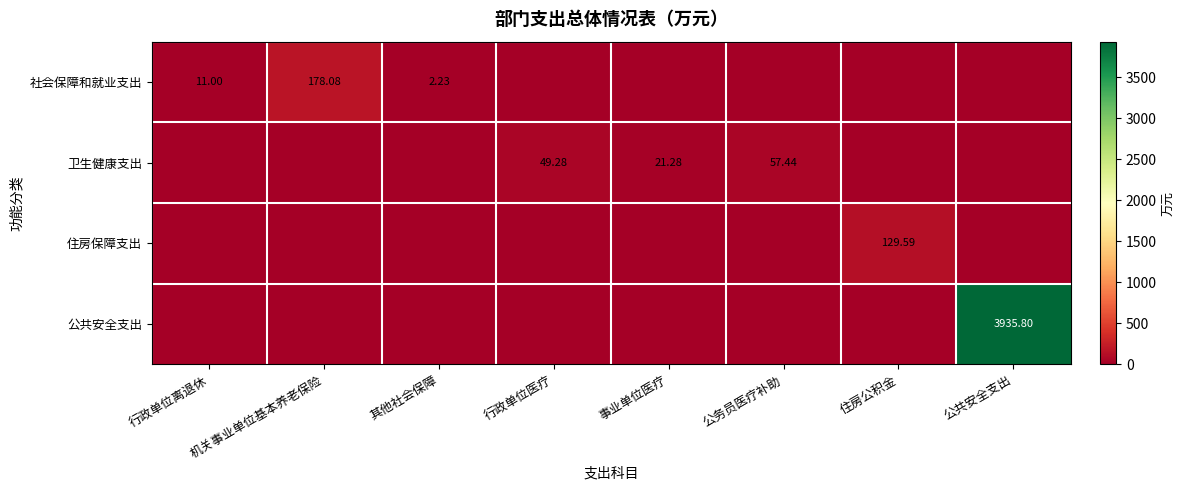

Between 公务员医疗补助 and 住房公积金, which series saw the biggest shift?

住房保障支出